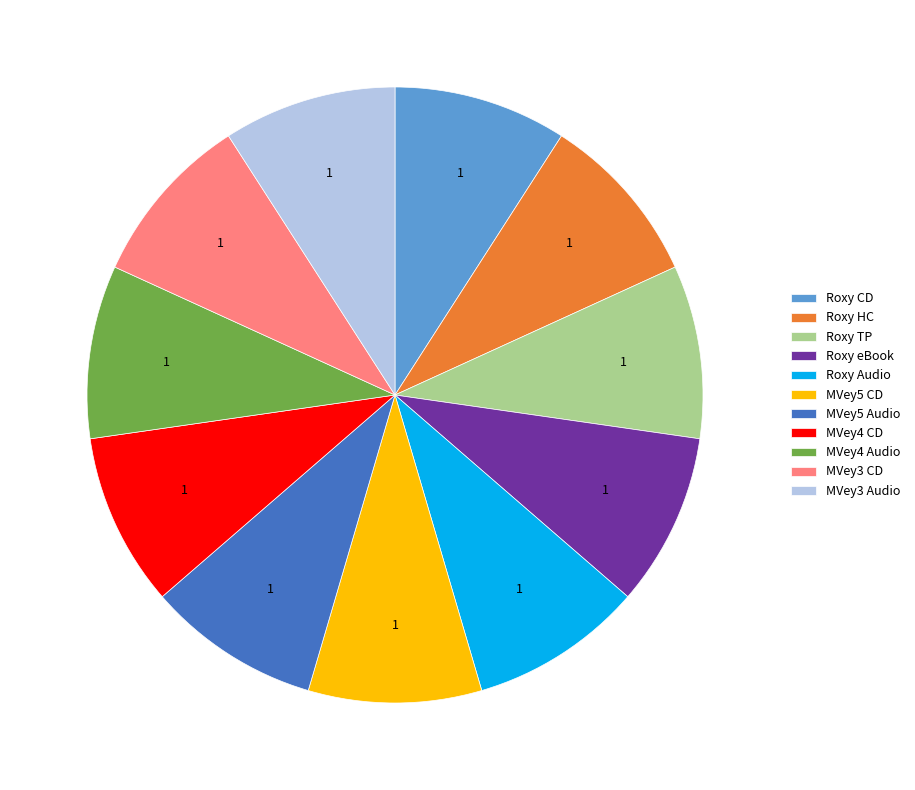

Does MVey3 Audio account for over 50% of the chart?

No